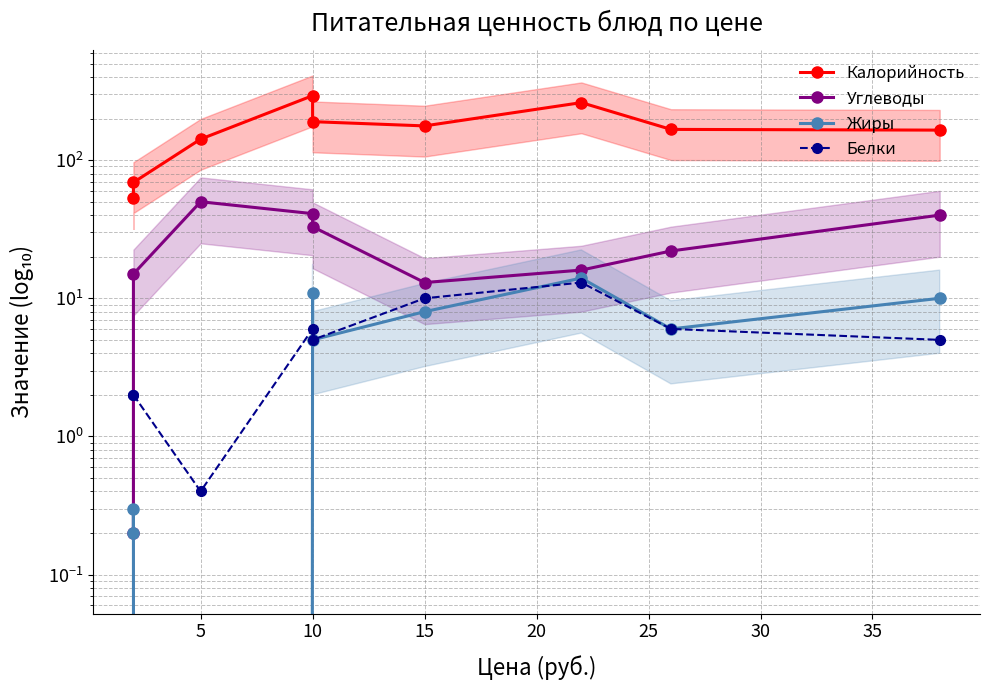

What is the value of the Углеводы point at the 9th from the left?

40.0